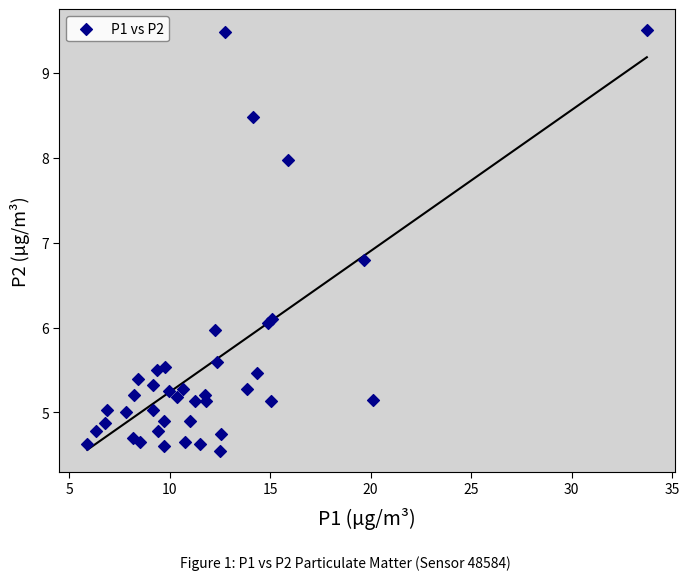

What Y value in the scatter plot is closest to 7?

6.8